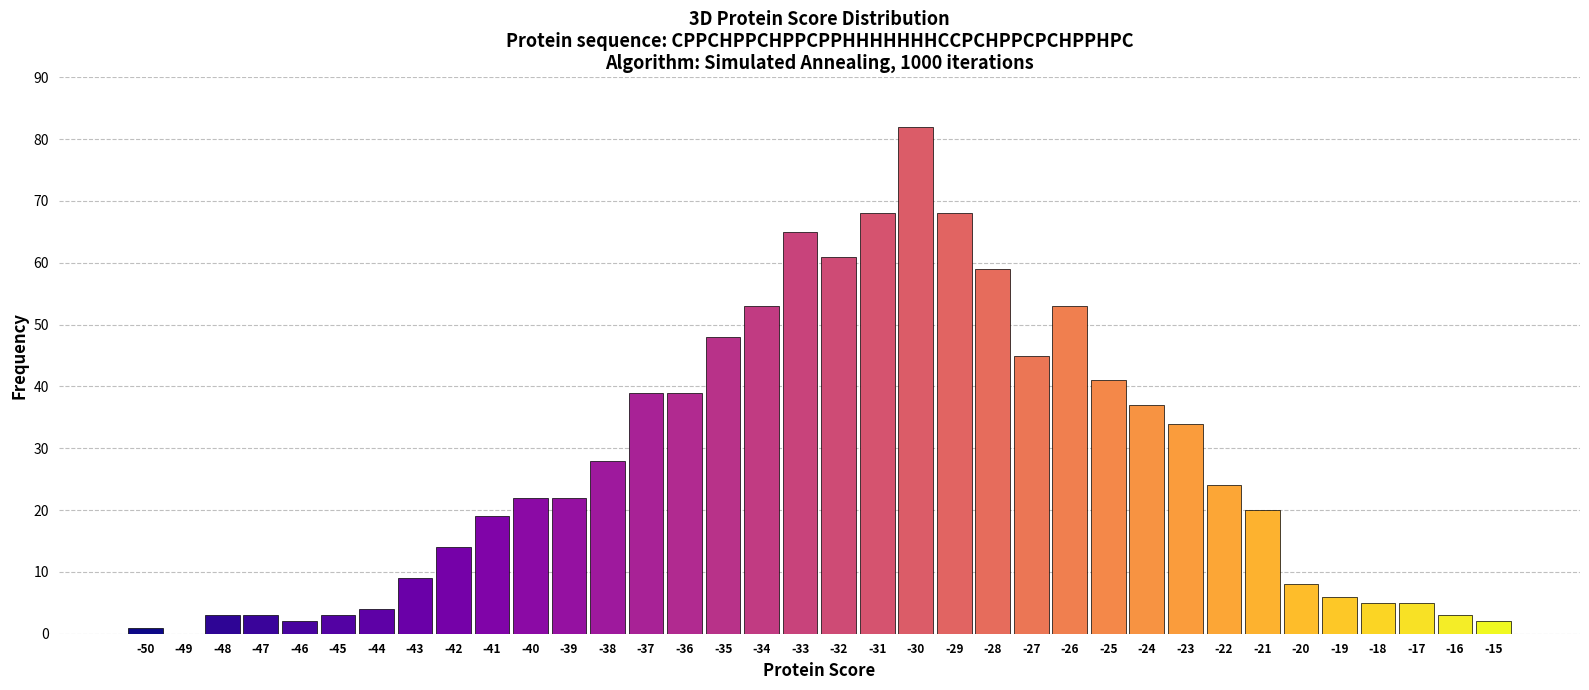

What is the maximum value shown in the chart?

82